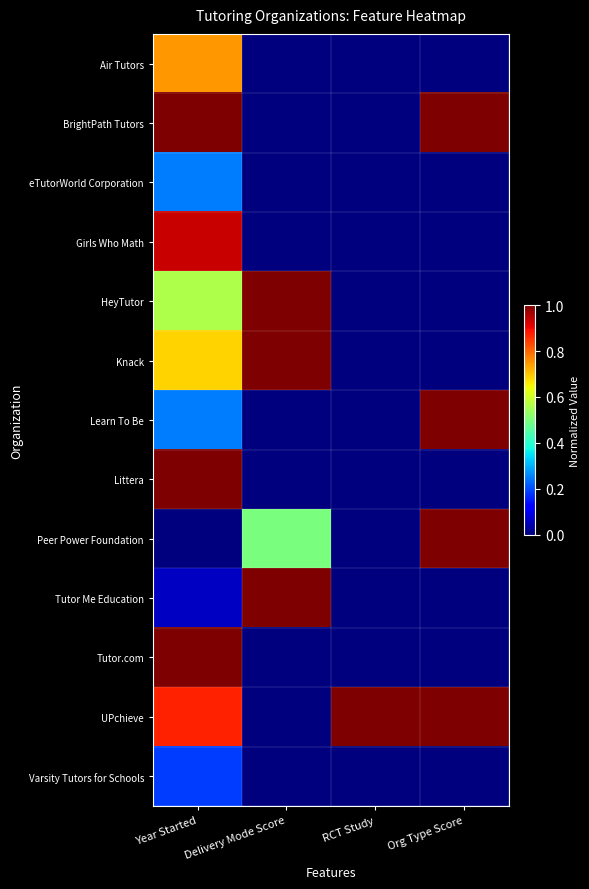

At which category is the sum across all series the highest?

Year Started